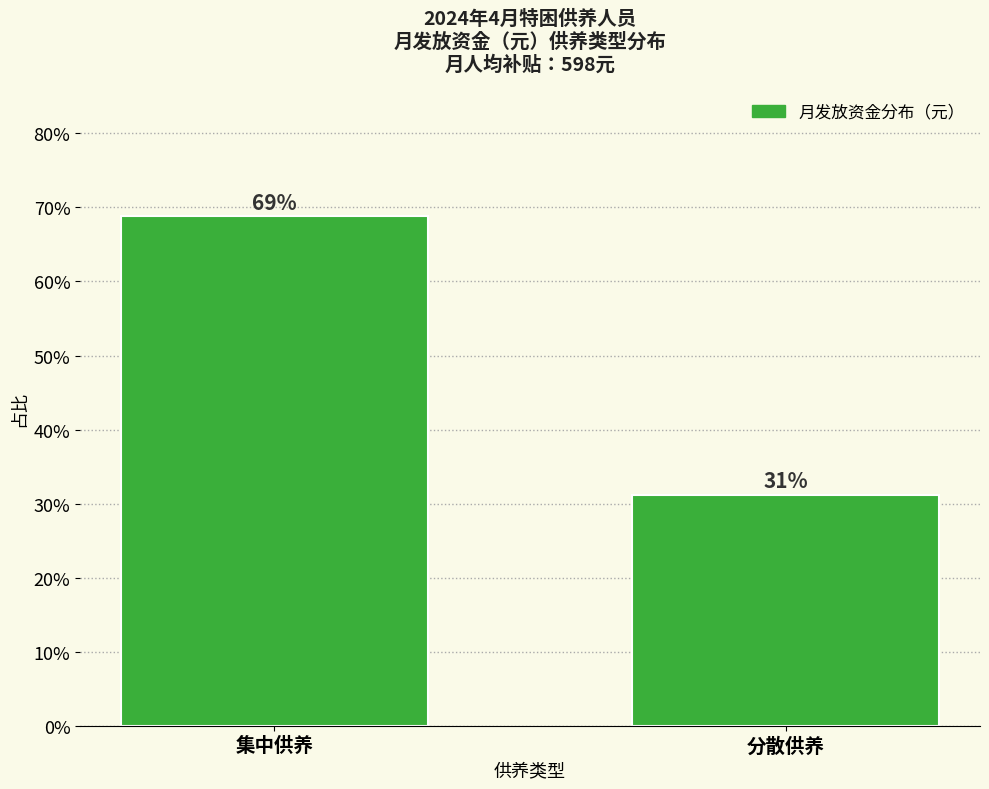

What is the average value?

50.0